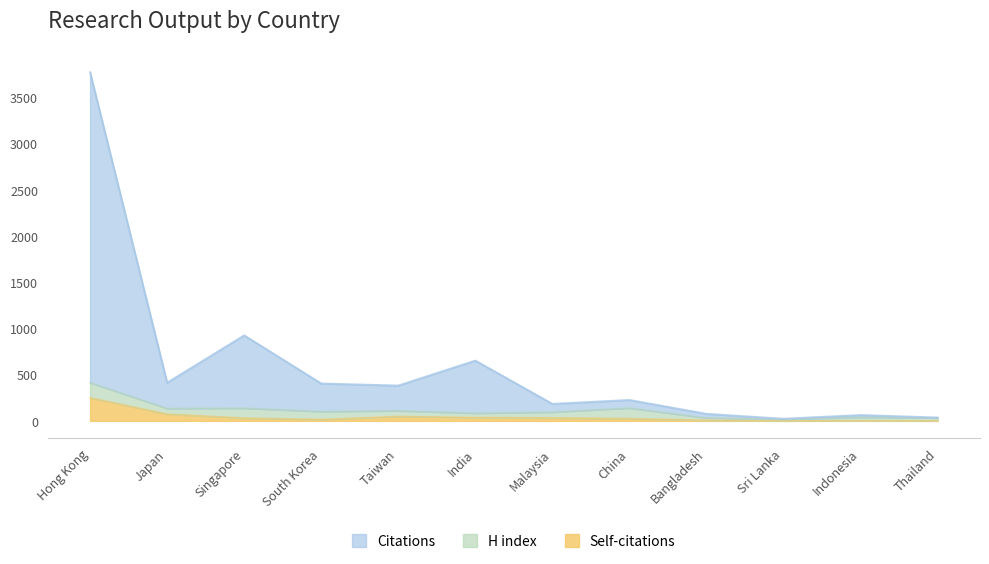

What is the spread (max minus min) of values at Taiwan?

333